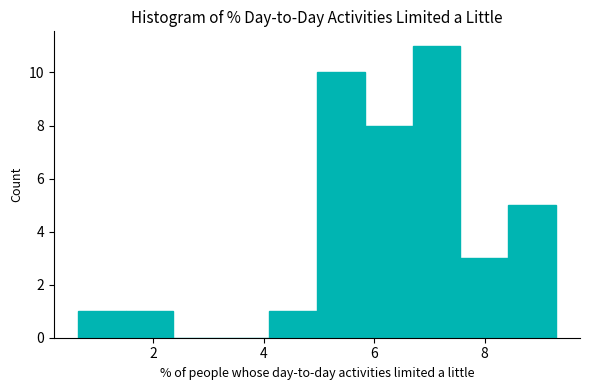

Reading left to right, transcribe this chart: for each bar, give the range it covers on the x-axis and its height. Neither the bar edges nor the heights are printed on the chart, so give them approximately, as read against the axes.

0.6 to 1.4: 1
1.4 to 2.4: 1
2.4 to 3.2: 0
3.2 to 4.0: 0
4.0 to 5.0: 1
5.0 to 5.8: 10
5.8 to 6.6: 8
6.6 to 7.6: 11
7.6 to 8.4: 3
8.4 to 9.2: 5